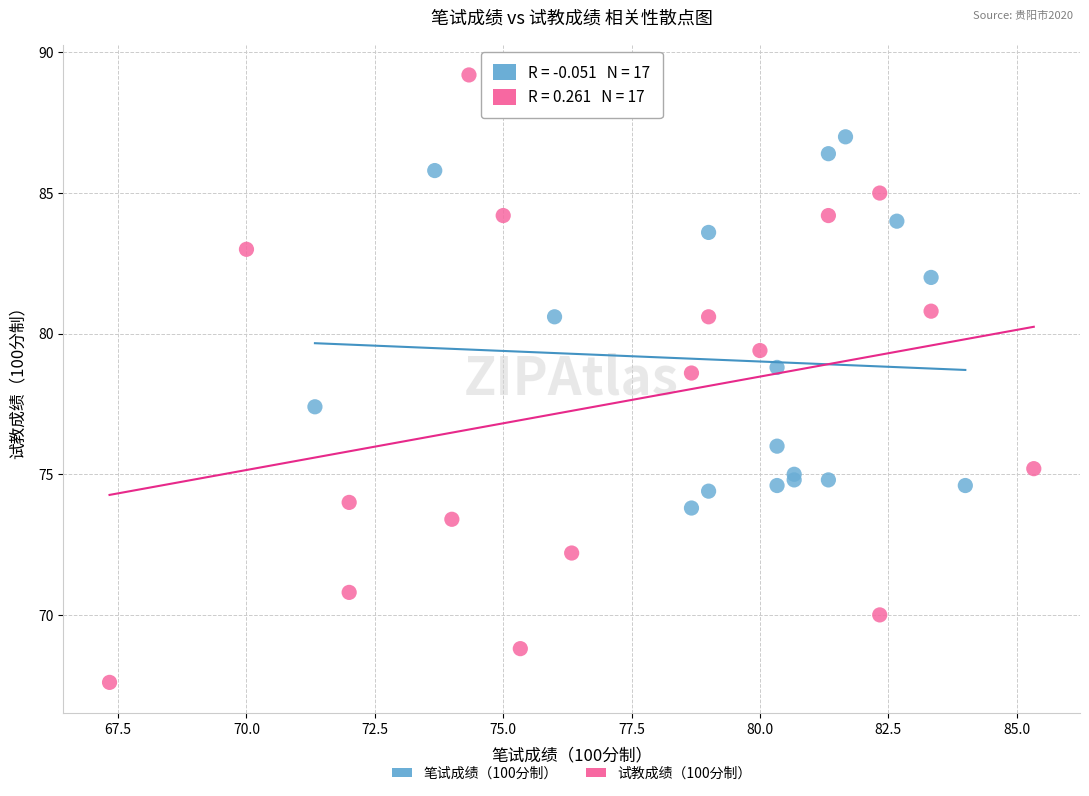

Which series contains the lowest Y value?

试教成绩（100分制）